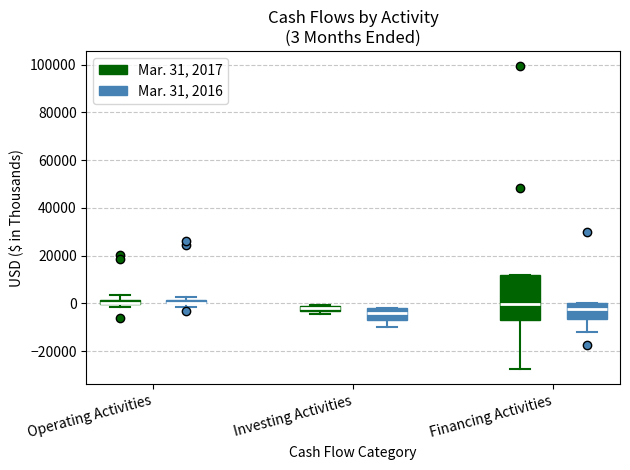

Comparing the boxes themselves (not the whiskers), which one is the tallest?

Financing Activities (Mar. 31, 2017)